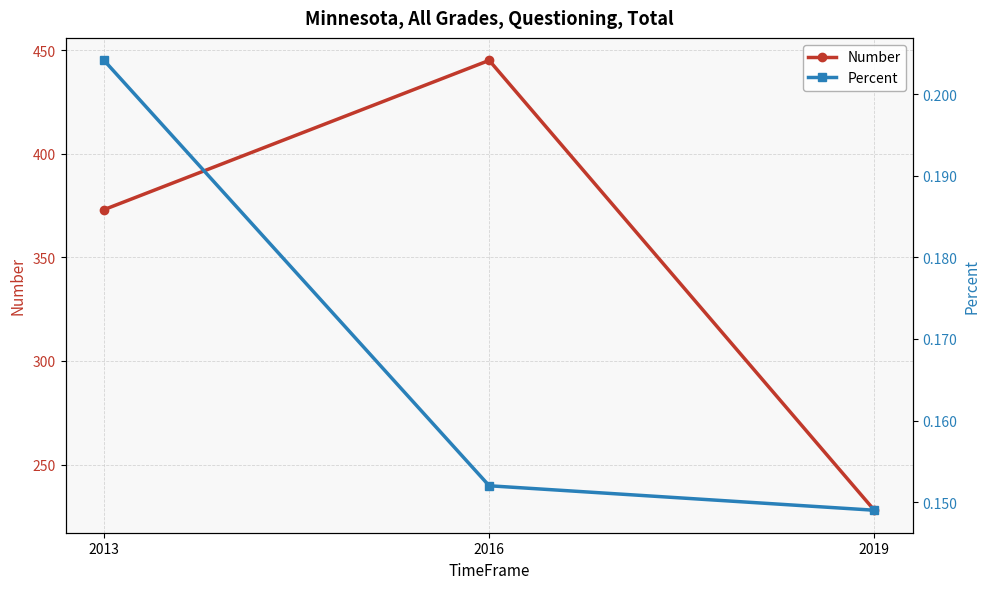

Between 2013 and 2016, which is larger?

2016